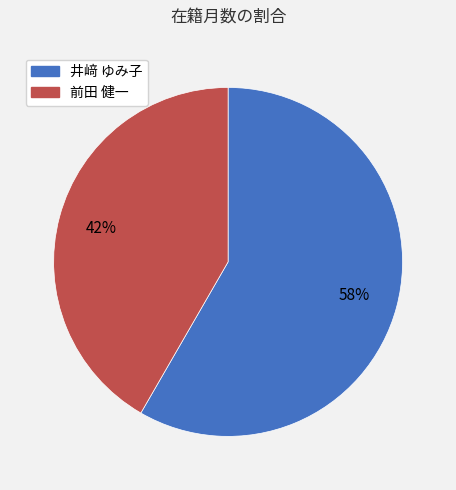

Is there a majority slice in this chart?

Yes